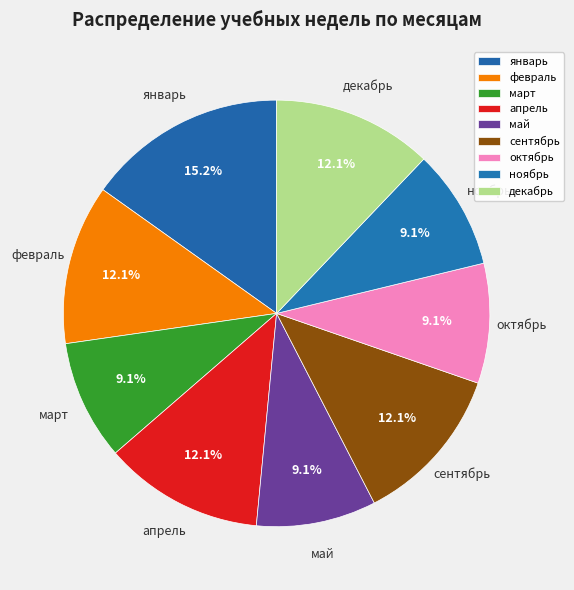

How much of the chart is everything except март?

90.9%